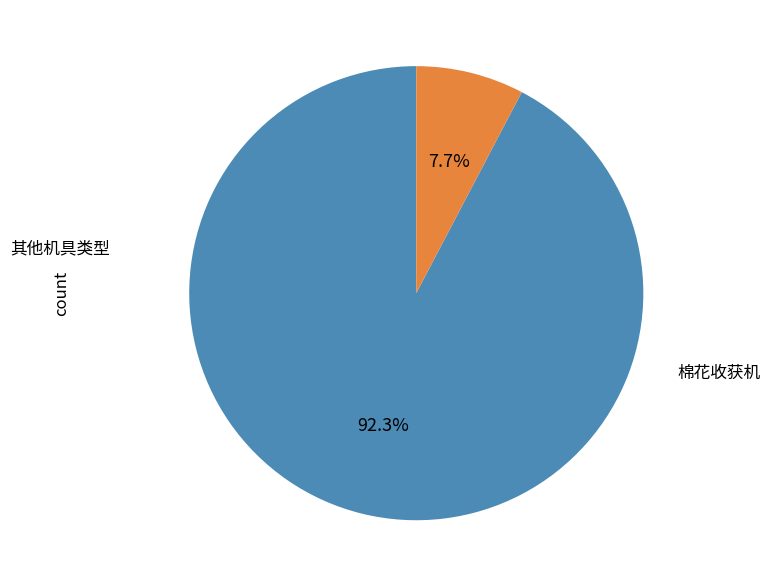

Is there any slice that represents more than half of the pie?

Yes